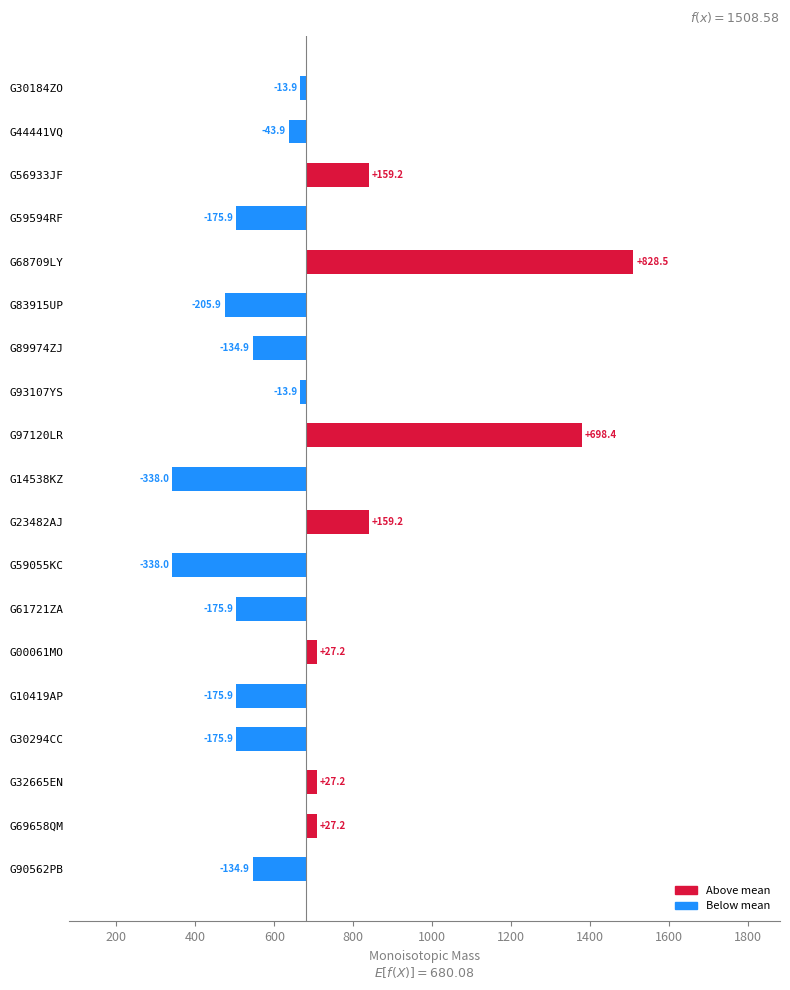

The chart shows a value of 828.5 at G68709LY. True or false?

True